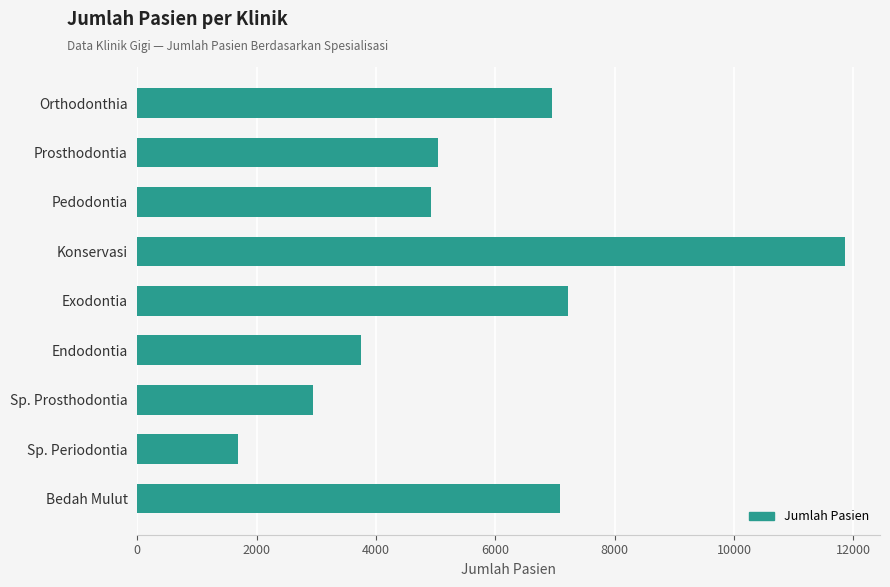

Are the bars horizontal?

Yes